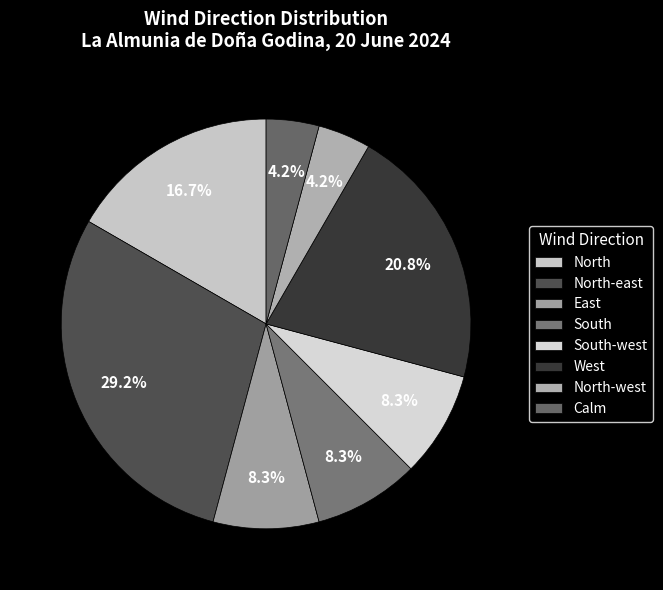

To the nearest percent, what is the difference between the largest and smallest slice percentages?

25%